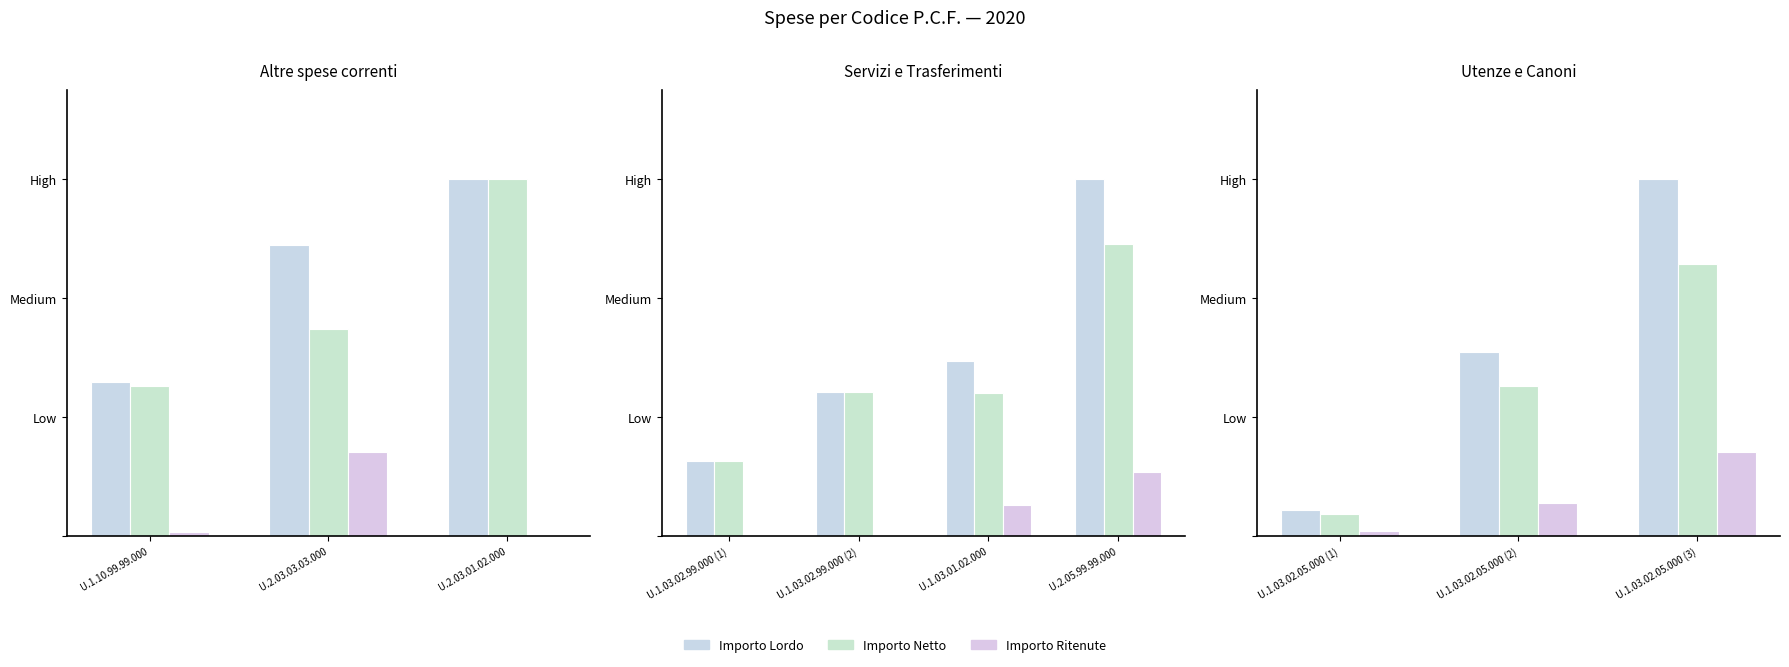

What position from the left is U.1.03.02.05.000 (3)?

3